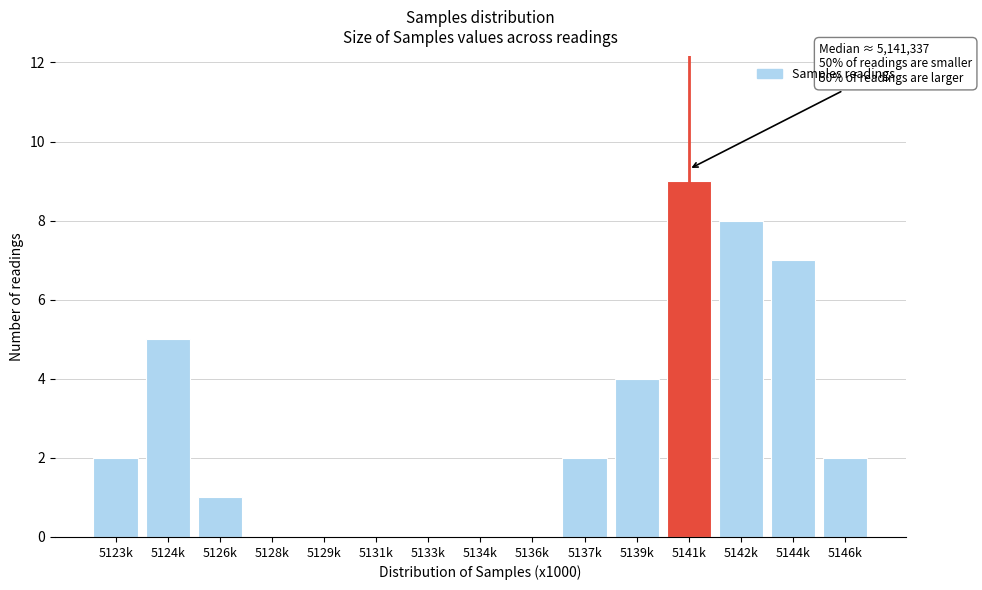

Reading left to right, what are all the values shown in this chart?

5123k=2	5124k=5	5126k=1	5128k=0	5129k=0	5131k=0	5133k=0	5134k=0	5136k=0	5137k=2	5139k=4	5141k=9	5142k=8	5144k=7	5146k=2